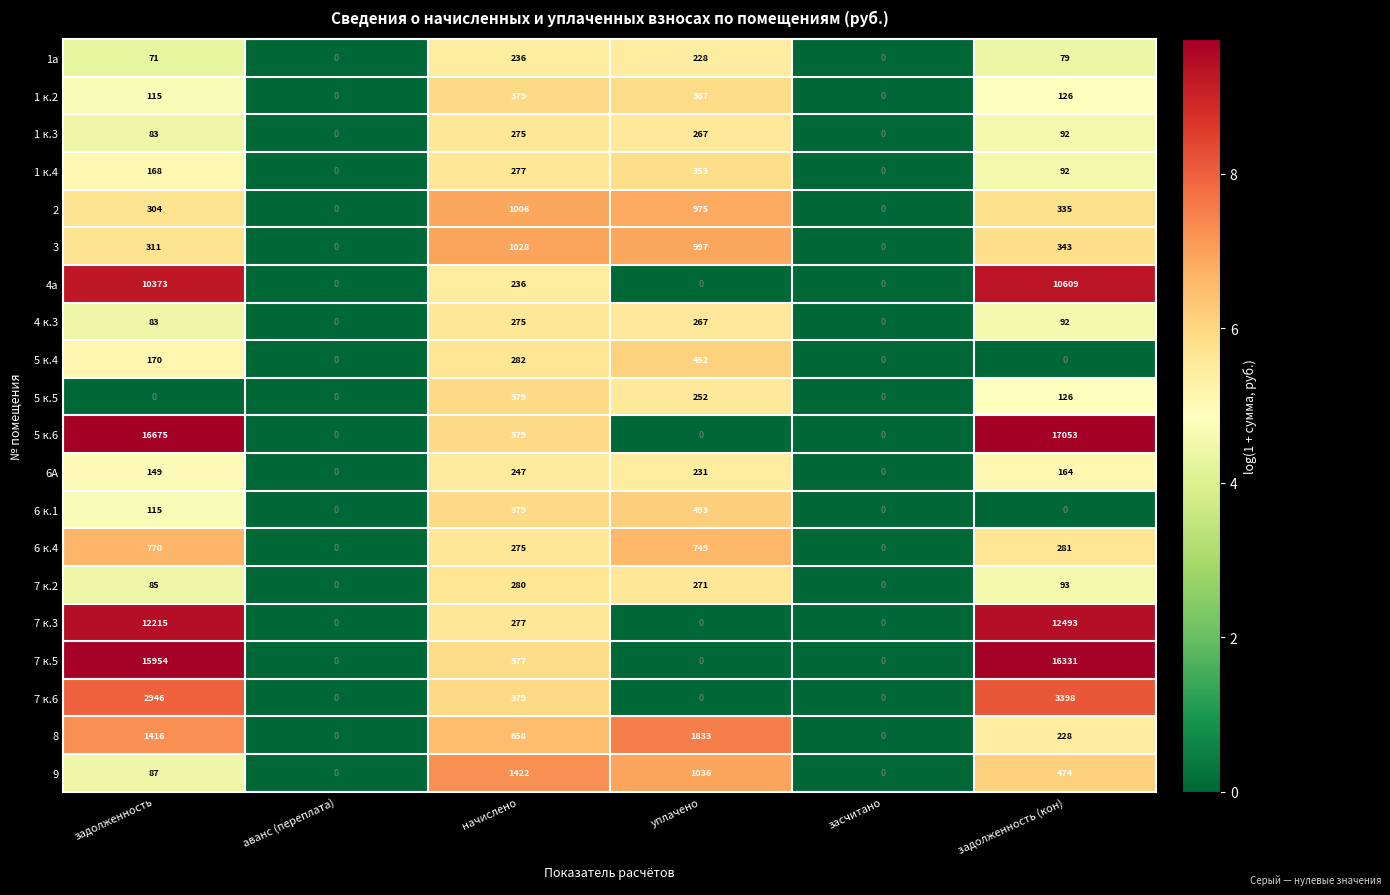

Which series changed the most between начислено and засчитано?

9